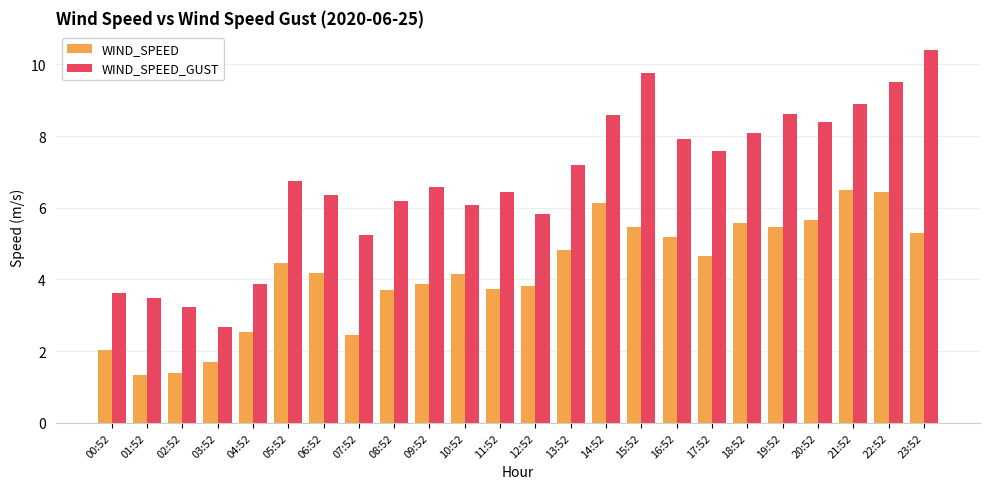

At which category is the sum across all series the highest?

22:52